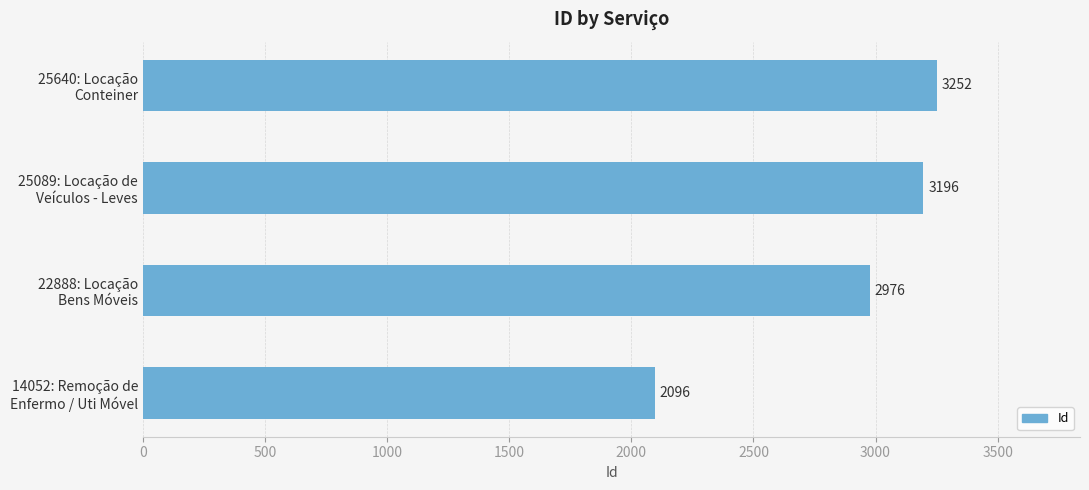

What is the difference between the maximum and minimum values?

1156